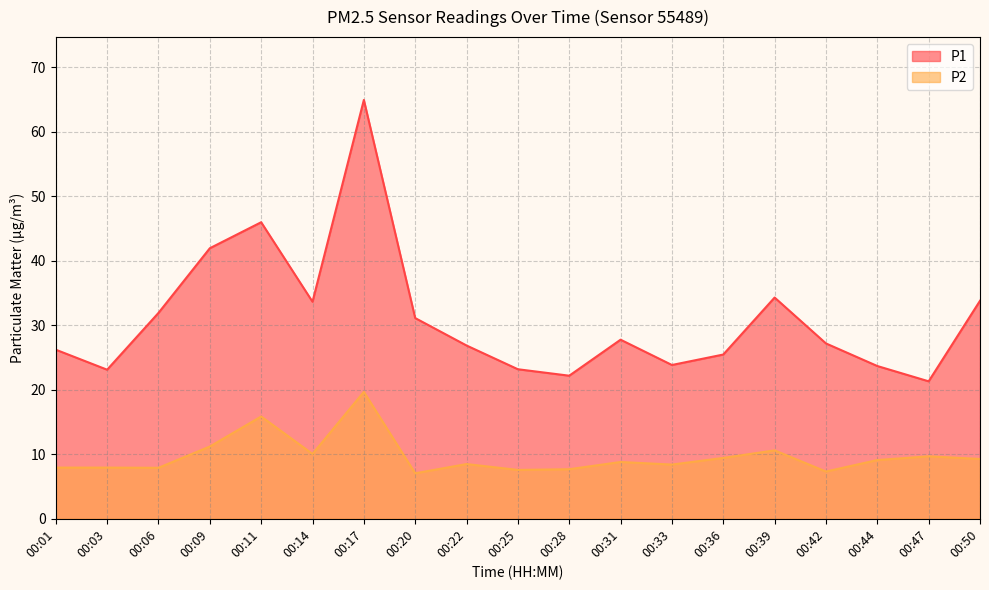

True or false: P2 and P1 cross at least once.

False